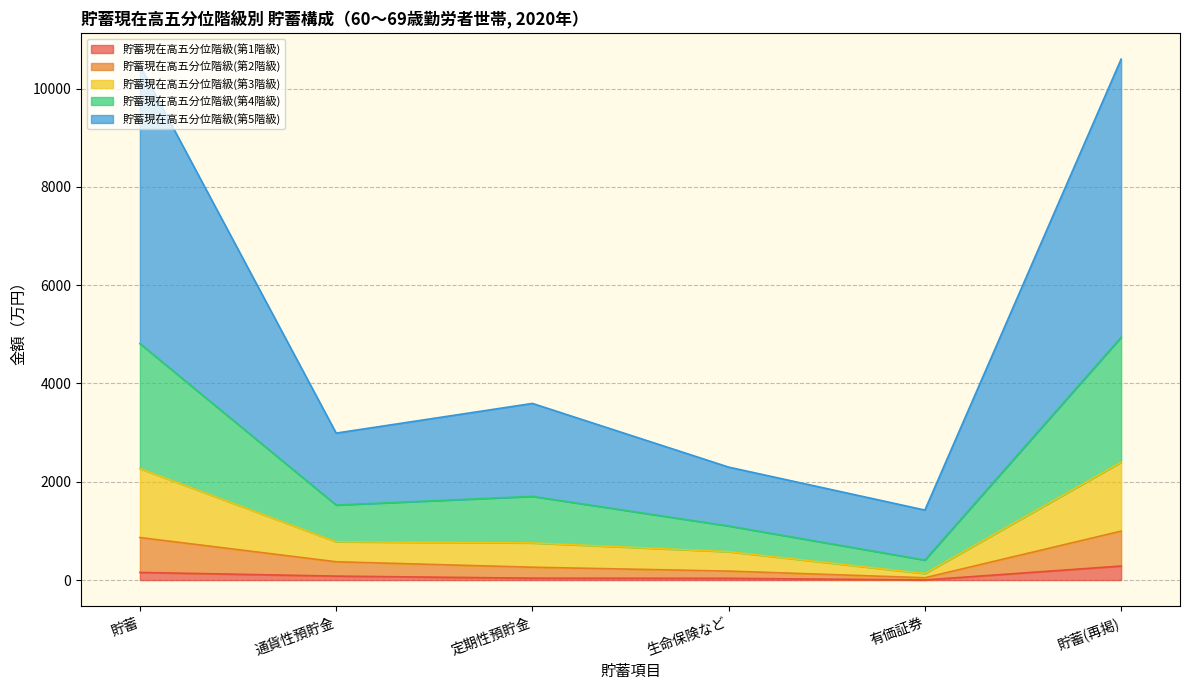

Does the chart display data point markers on the line(s)?

No